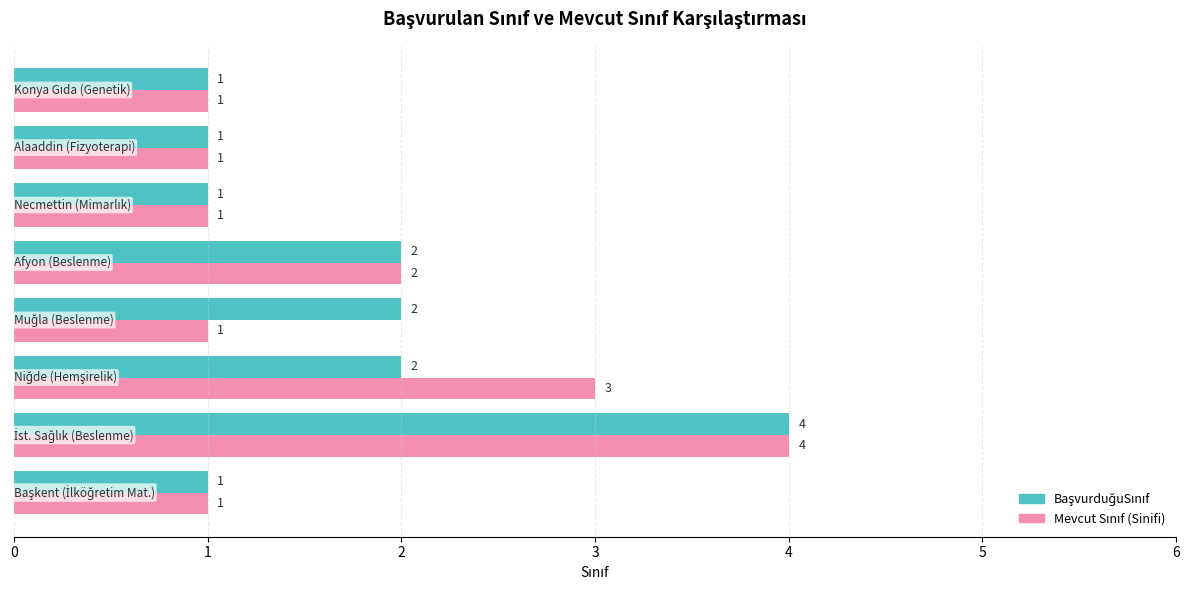

What is the minimum value shown in the chart?

1